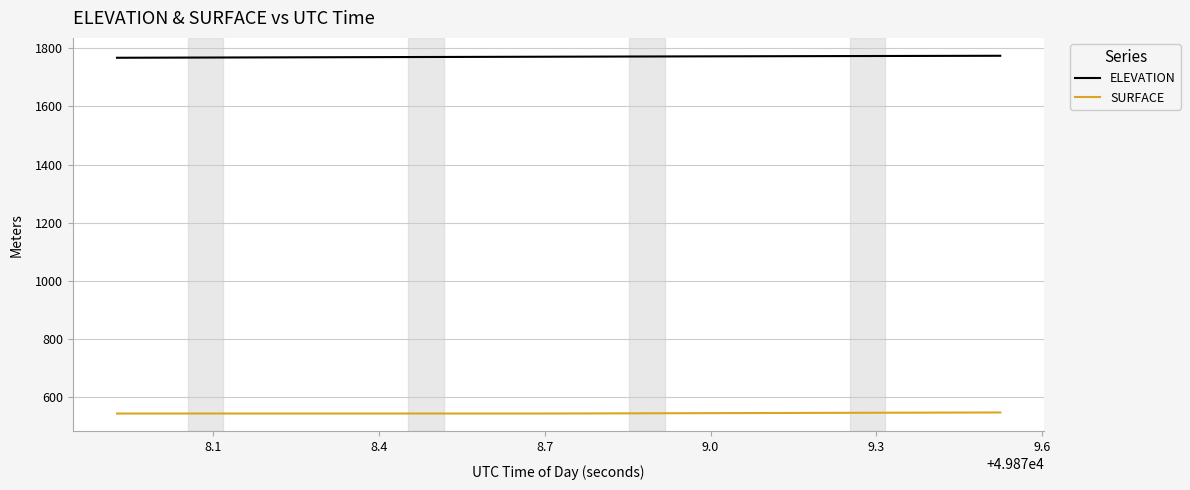

How many series are shown in this chart?

2